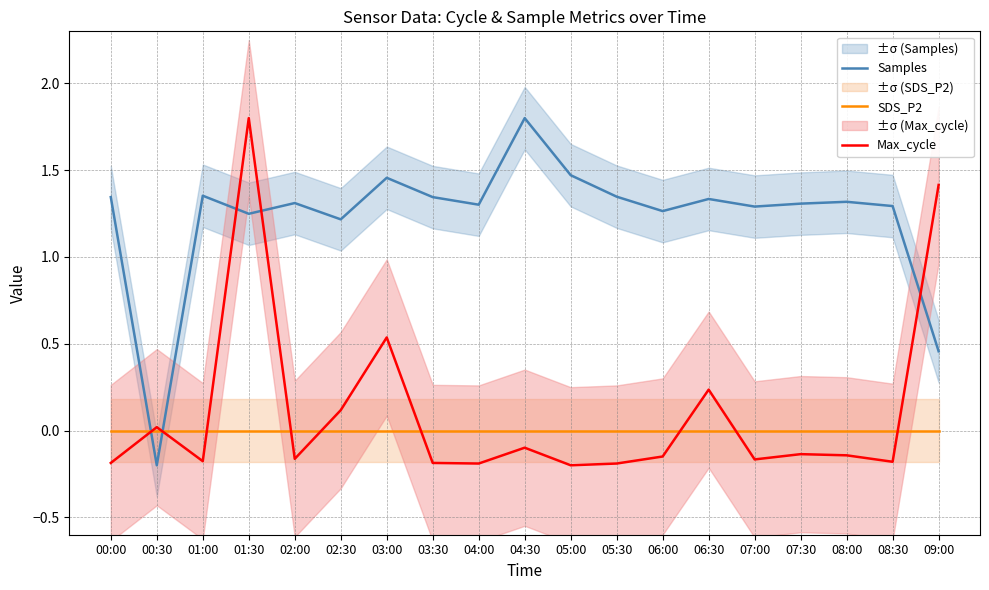

The Samples series shows 1.3 at 00:00. True or false?

True